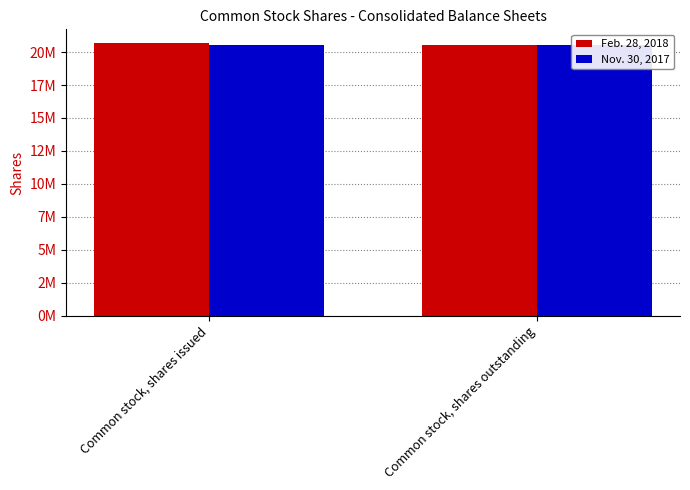

What is the label of the 1st bar from the right?

Common stock, shares outstanding